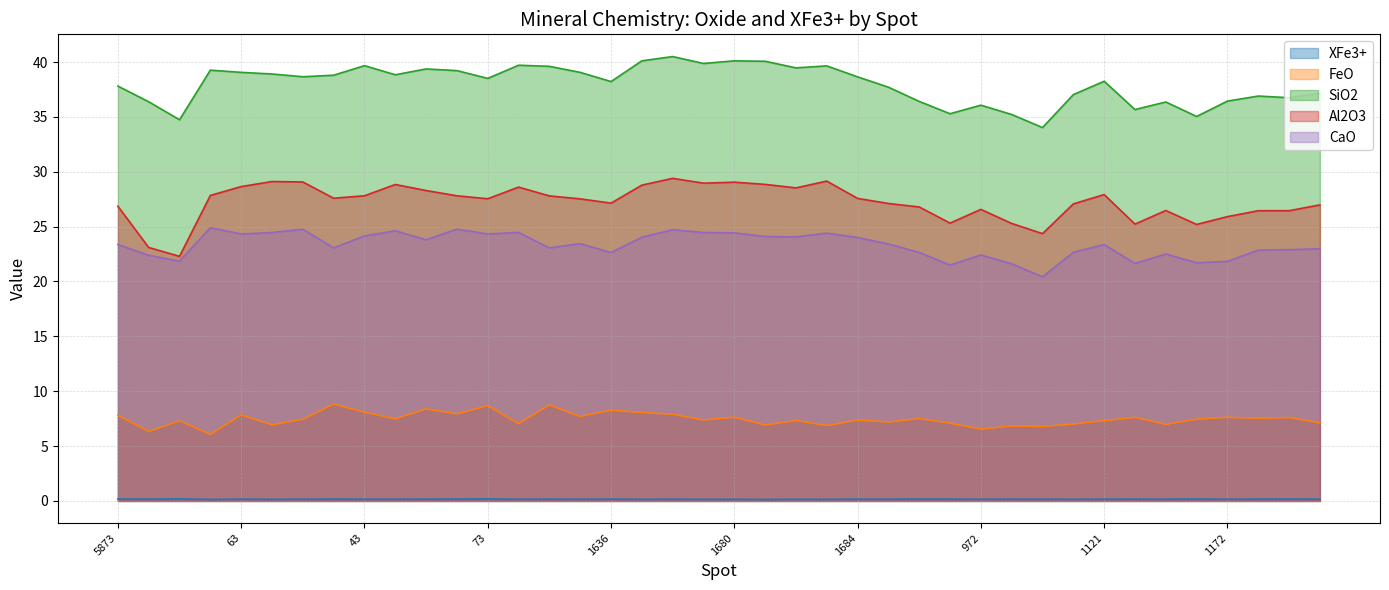

Which has a higher value, 10 or 1682?

1682